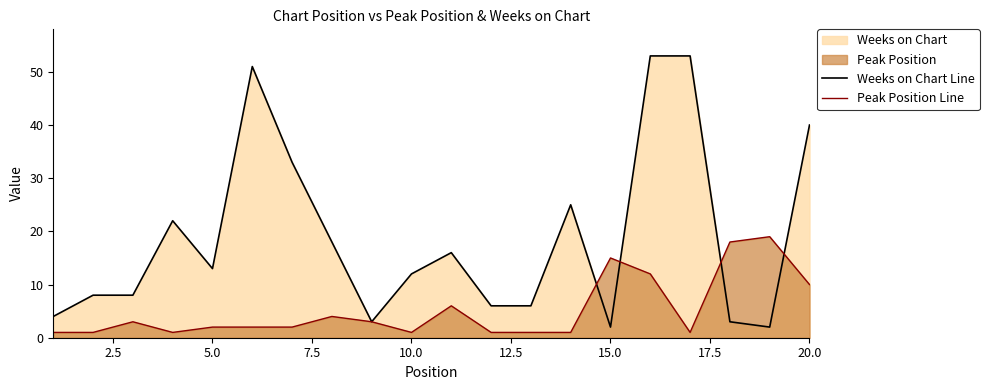

Which series has the widest spread of values?

Weeks on Chart Line